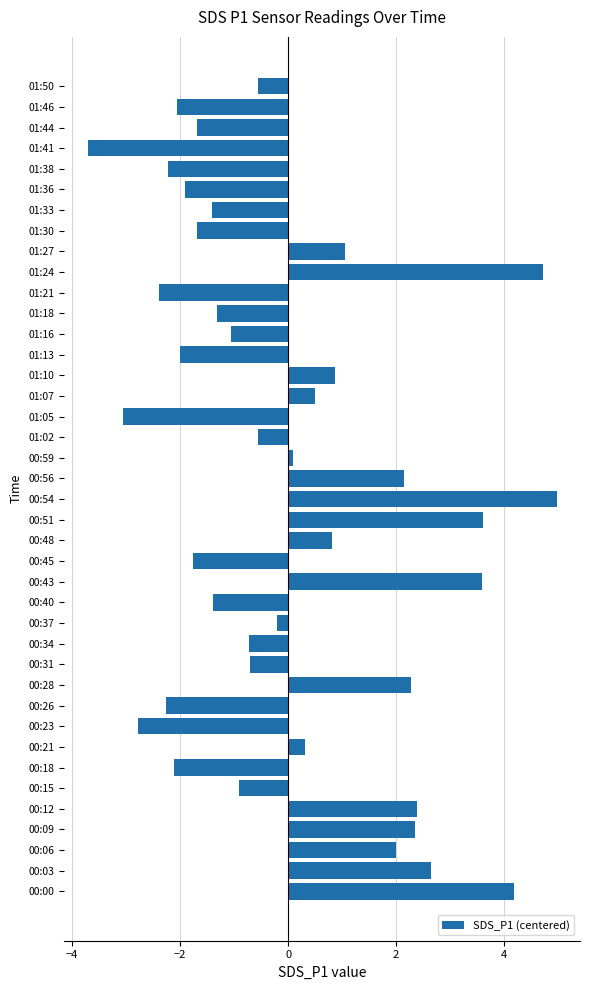

The value at 01:07 is 0.5. True or false?

True